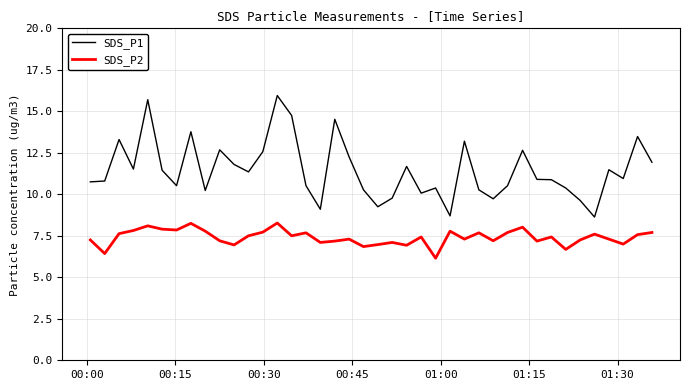

What is the difference between the maximum and minimum values in the SDS_P2 series?

2.1